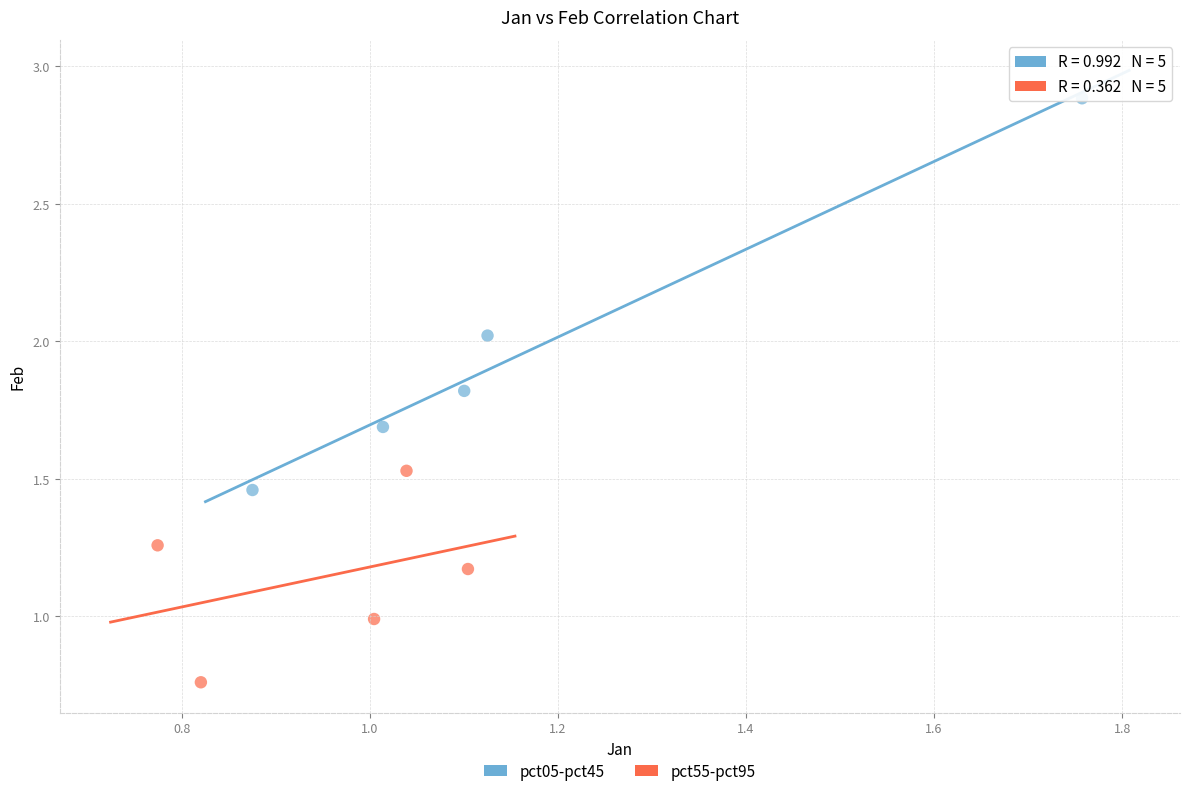

Which series contains the lowest Y value?

pct55-pct95